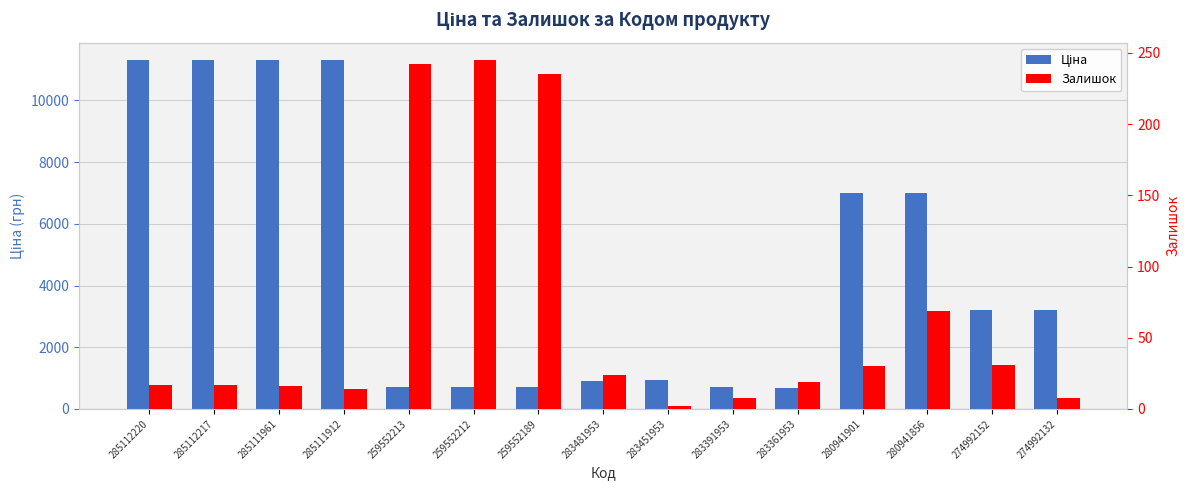

Rank the series by their average value, from lowest to highest.

Залишок, Ціна